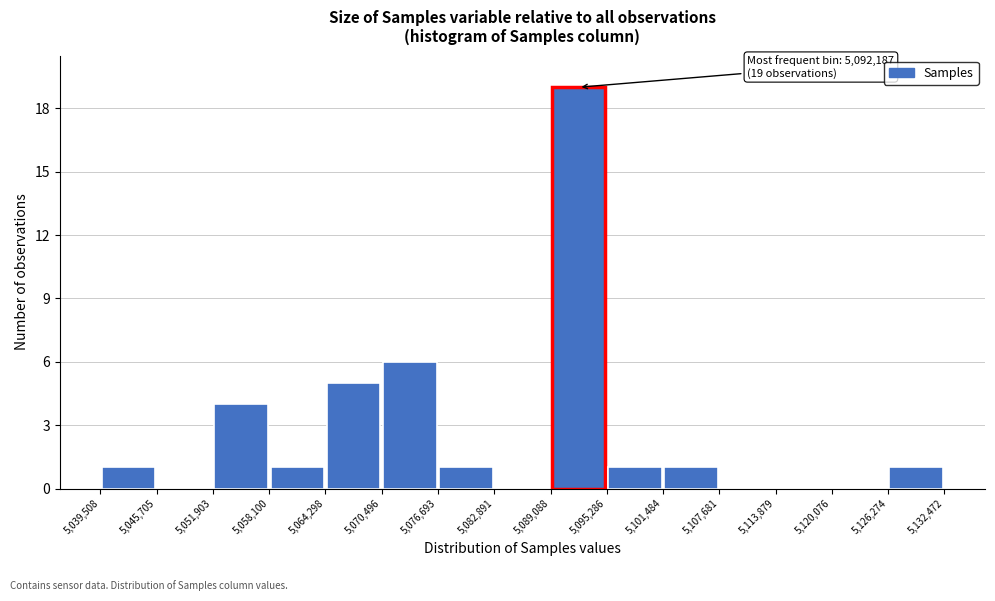

Over which range of the x-axis is the bar tallest?

5,089,088 to 5,095,286